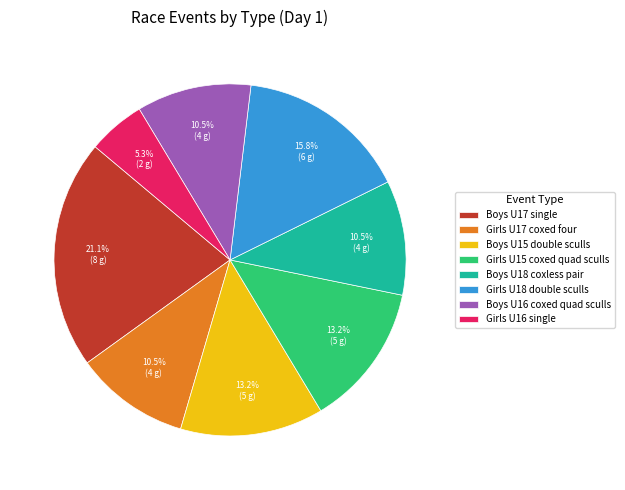

Between Boys U17 single and Girls U18 double sculls, which is larger?

Boys U17 single